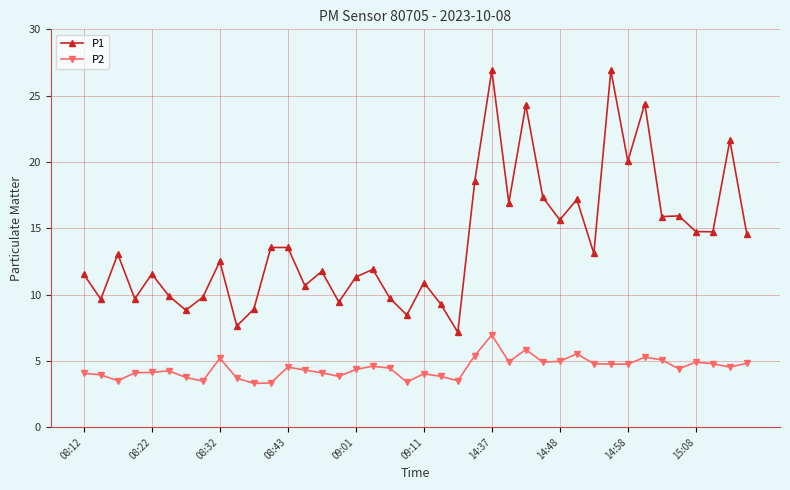

Which series has the widest spread of values?

P1